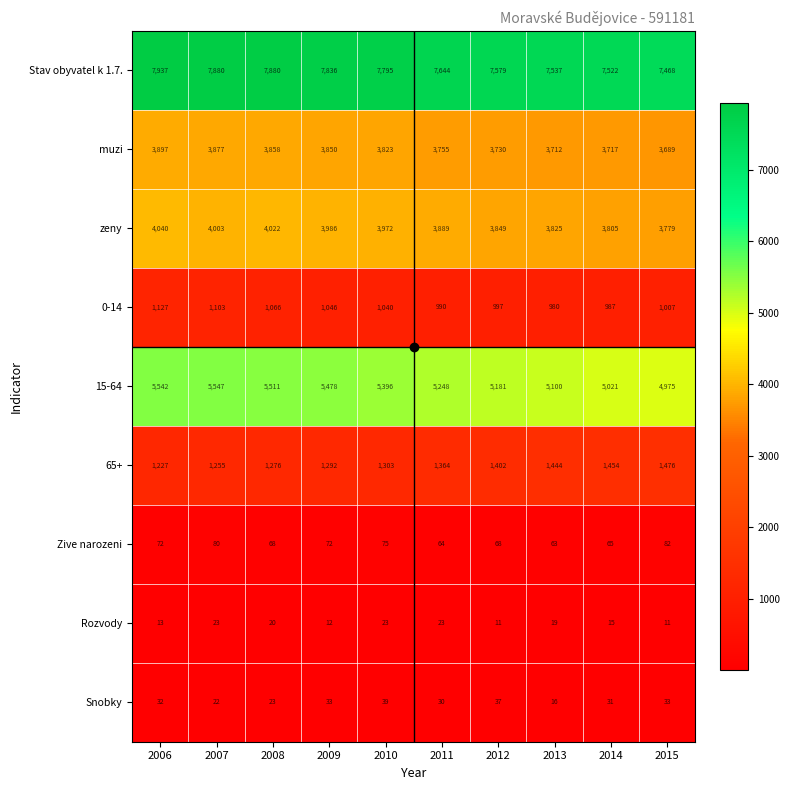

Which series has the largest range (max minus min)?

15-64